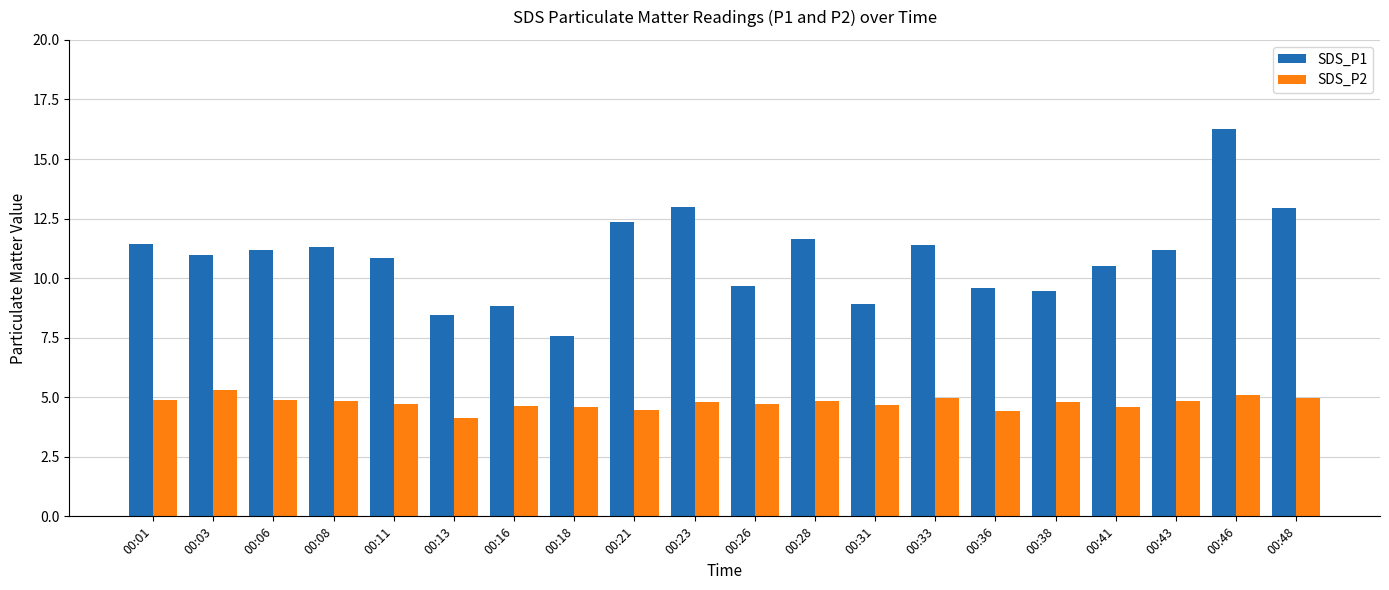

What is the value of the SDS_P2 bar at the 10th from the left?

4.8